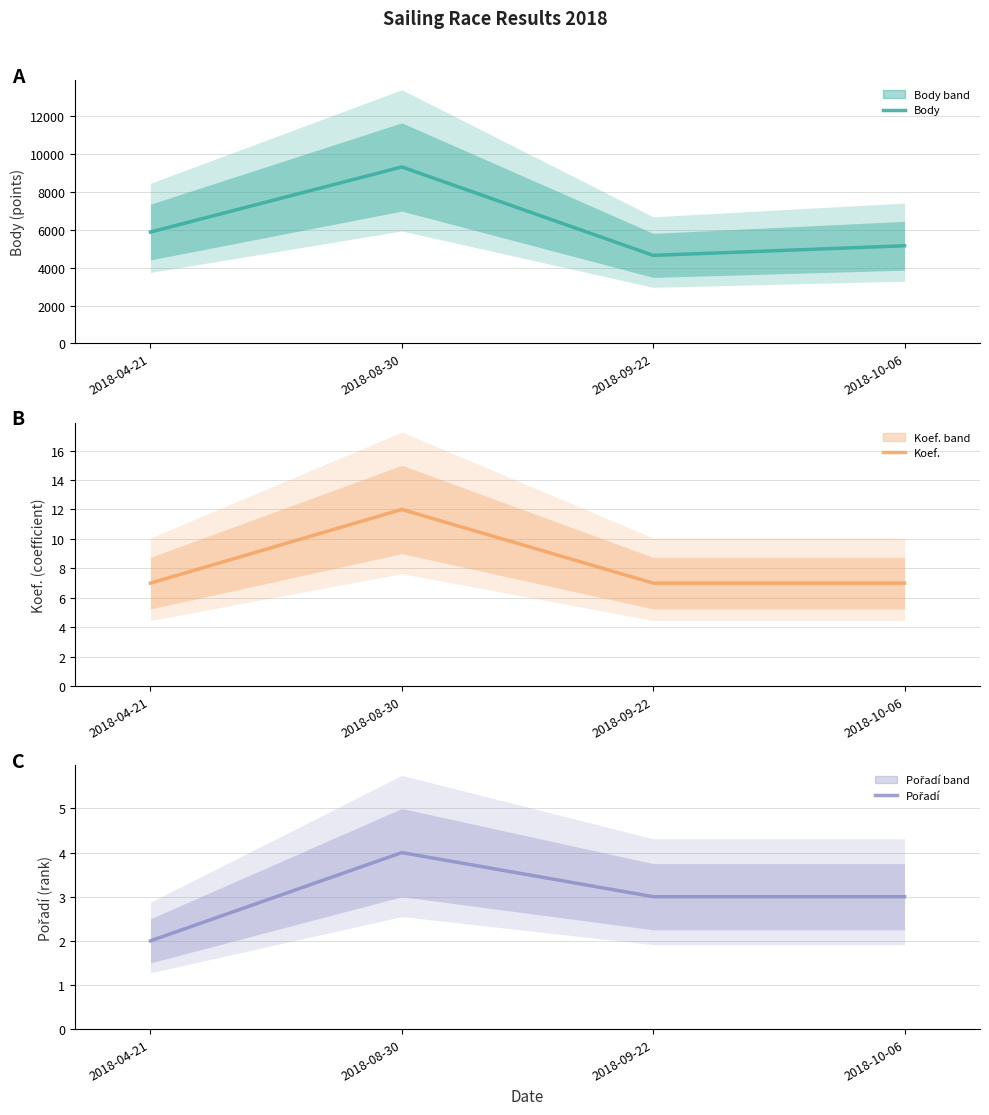

True or false: Koef. and Body cross at least once.

False